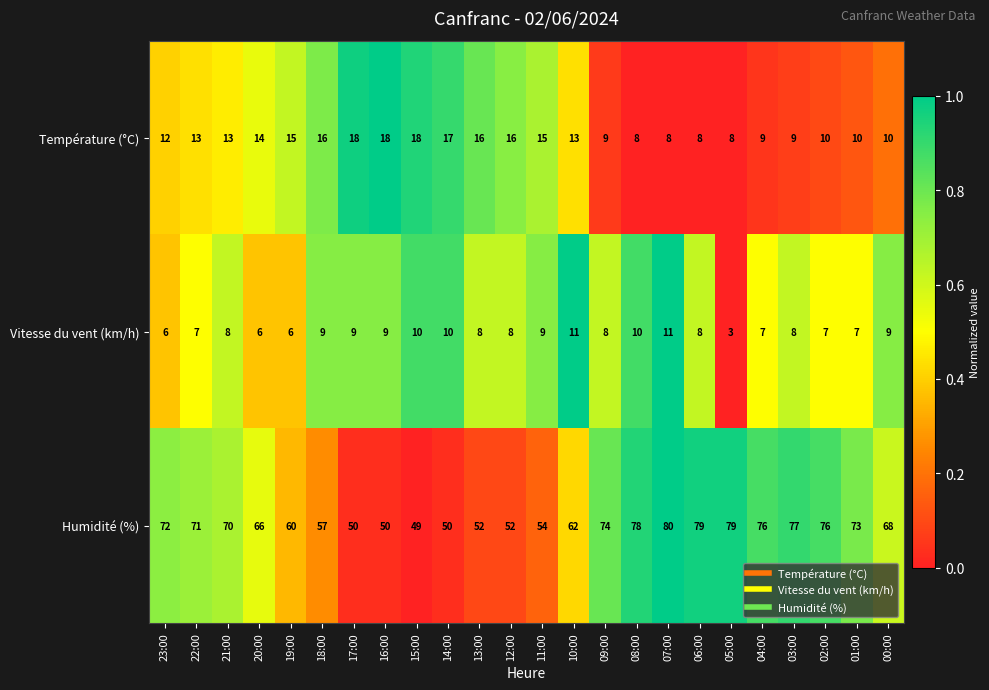

Which series has the widest spread of values?

Humidité (%)